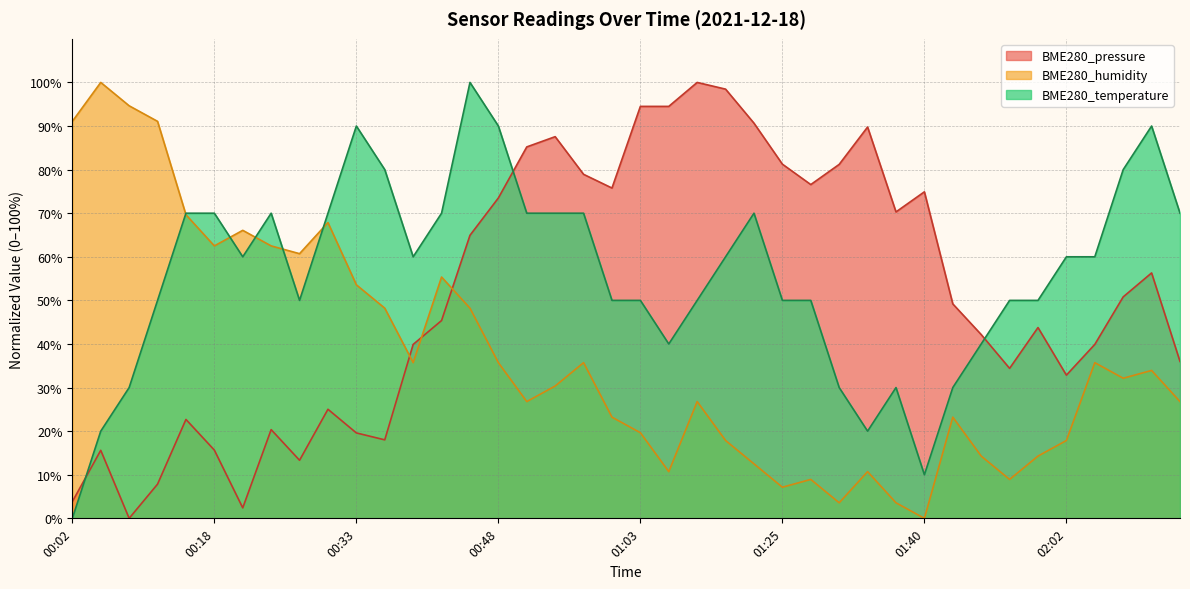

List the series in order of their overall mean, highest first.

BME280_temperature, BME280_pressure, BME280_humidity